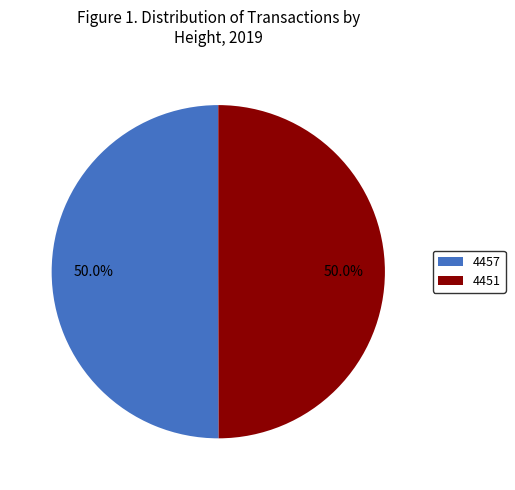

Combined, do 4451 and 4457 account for over 50%?

Yes